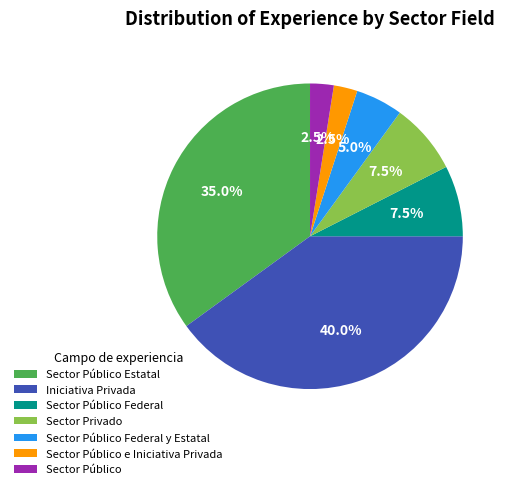

To the nearest percent, what portion does Iniciativa Privada represent?

40%